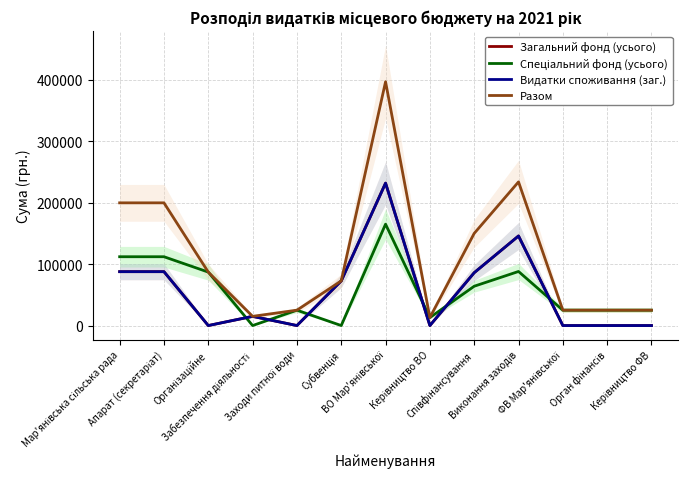

Rank the categories by Разом value from highest to lowest.

ВО Мар'янівської, Виконання заходів, Мар'янівська сільська рада, Апарат (секретаріат), Співфінансування, Організаційне, Субвенція, Заходи питної води, ФВ Мар'янівської, Орган фінансів, Керівництво ФВ, Забезпечення діяльності, Керівництво ВО